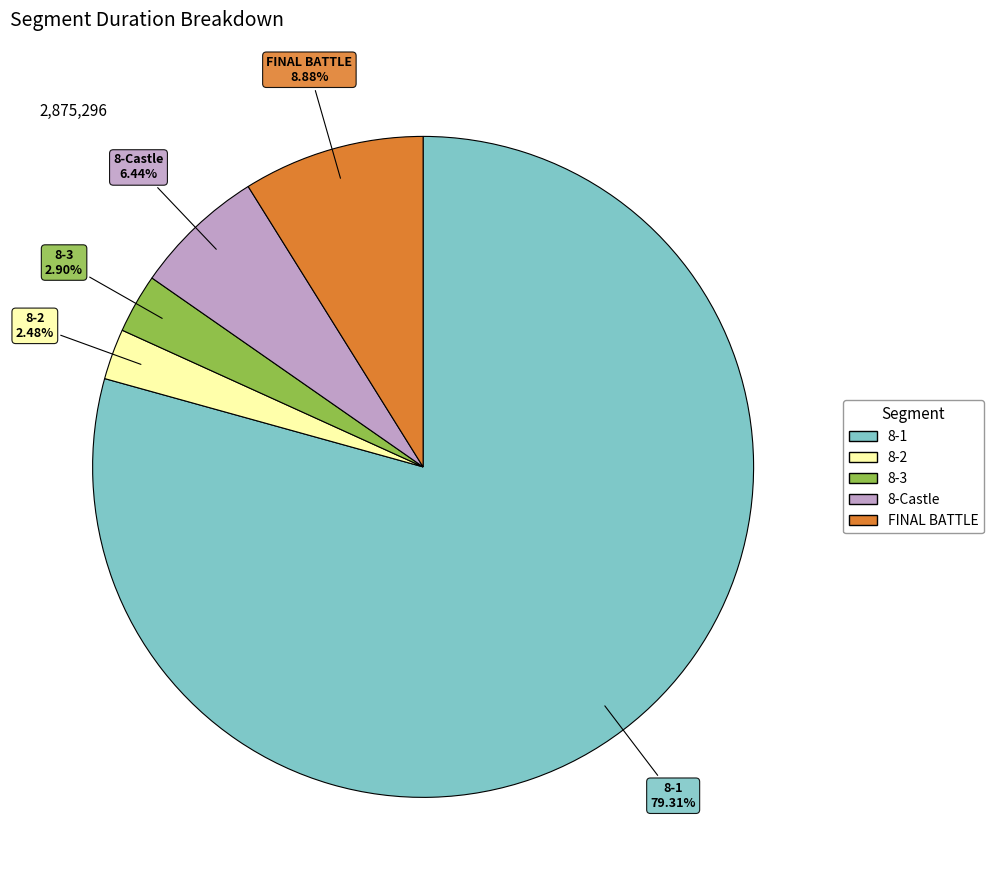

What percentage is the 8-3 slice, to the nearest percent?

3%